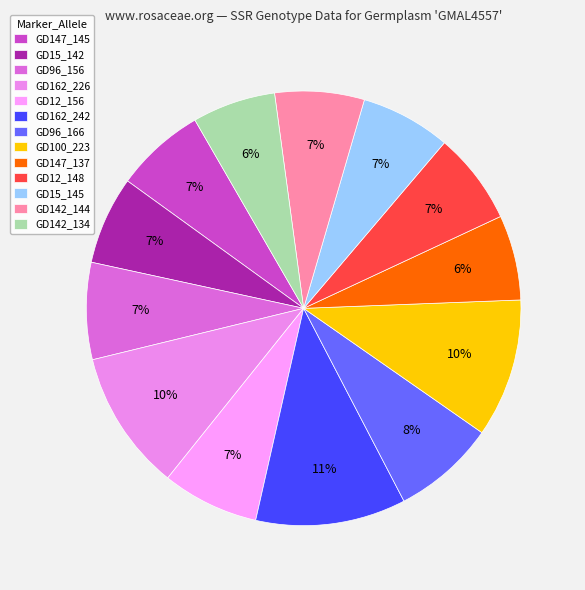

Combined, do GD147_145 and GD15_145 account for over 50%?

No